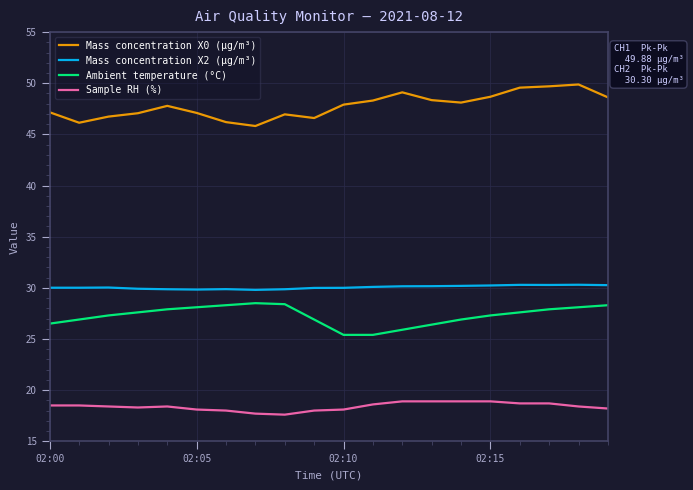

True or false: Sample RH (%) and Mass concentration X0 (μg/m³) intersect in this chart.

False